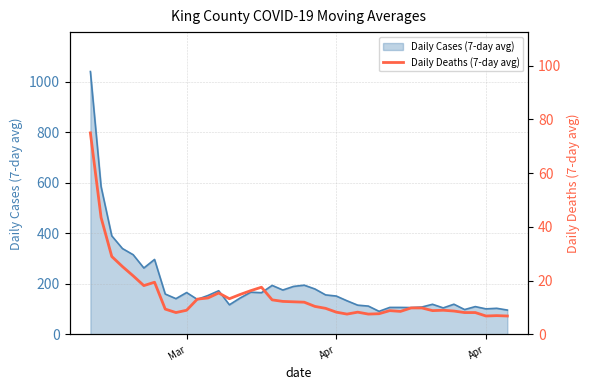

What is the maximum value shown in the chart?

75.0